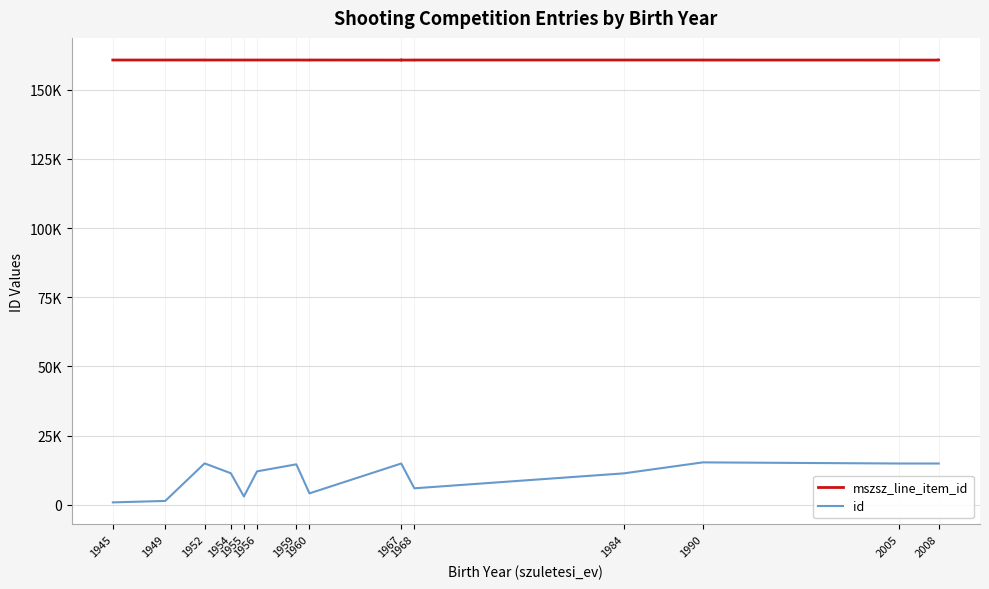

What is the difference between the maximum and second lowest values in the id series?

13929